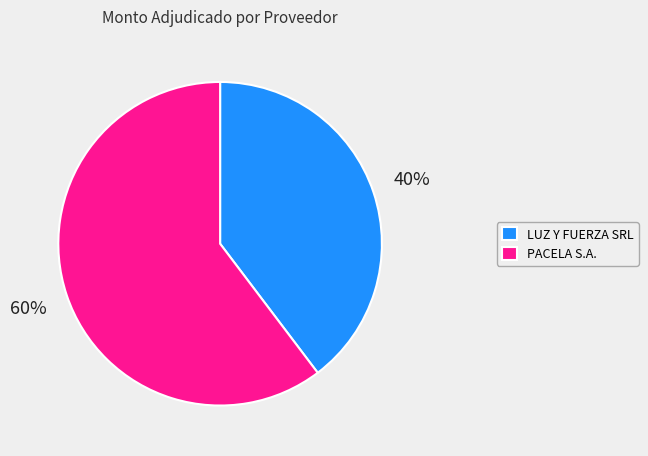

To the nearest percent, what percentage of the pie is PACELA S.A.?

60%